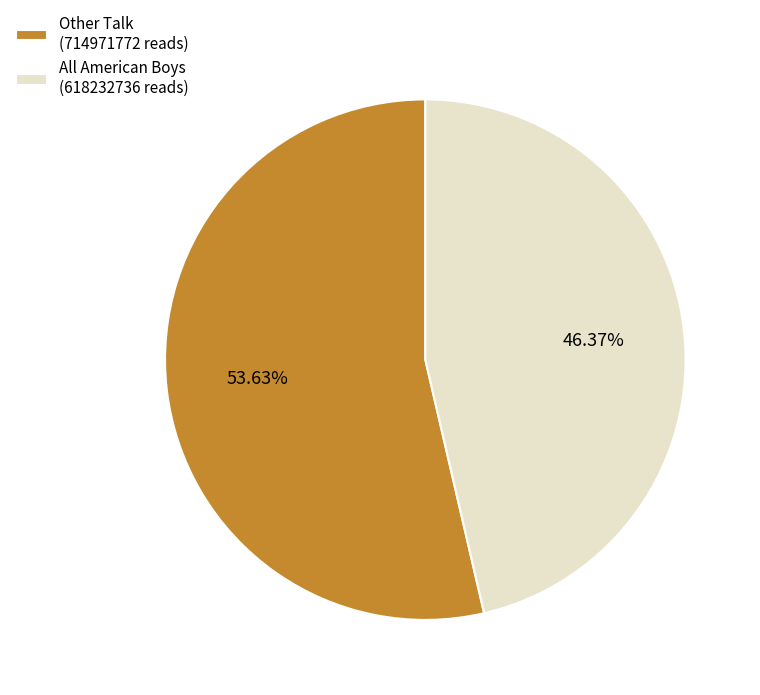

Count the number of slices in the pie.

2